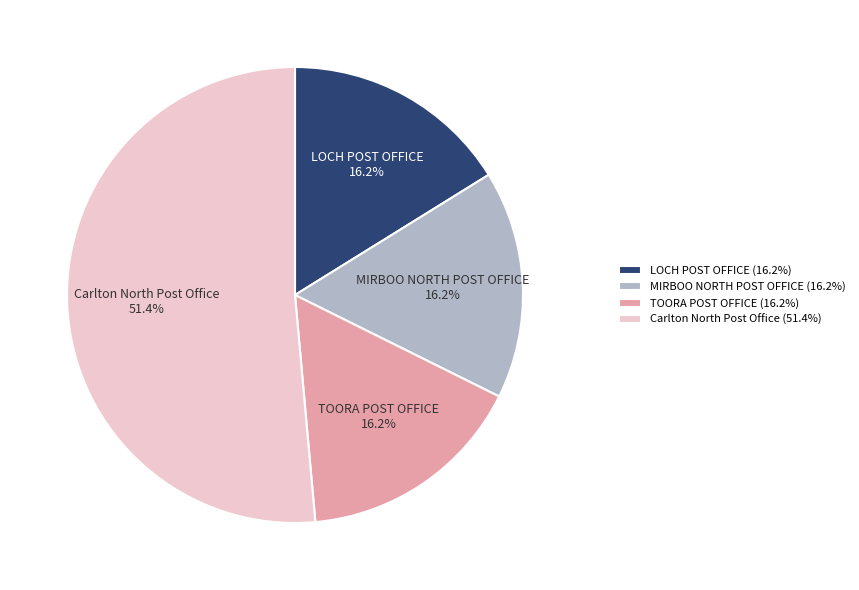

To the nearest percent, what is the combined percentage of TOORA POST OFFICE and MIRBOO NORTH POST OFFICE?

32%